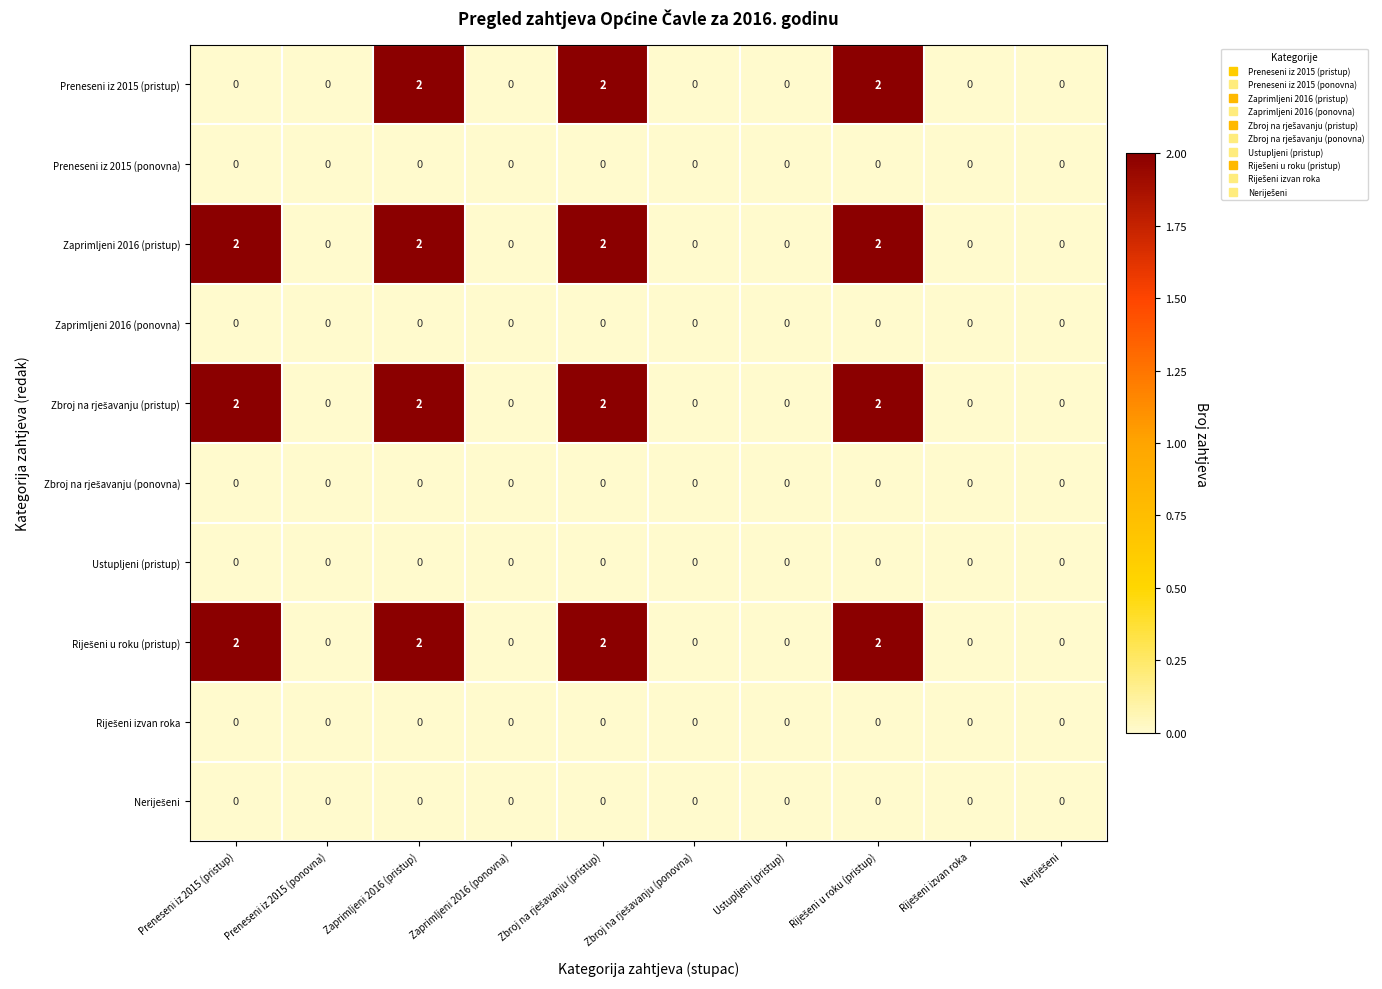

What is the sum of all Preneseni iz 2015 (pristup) values?

6